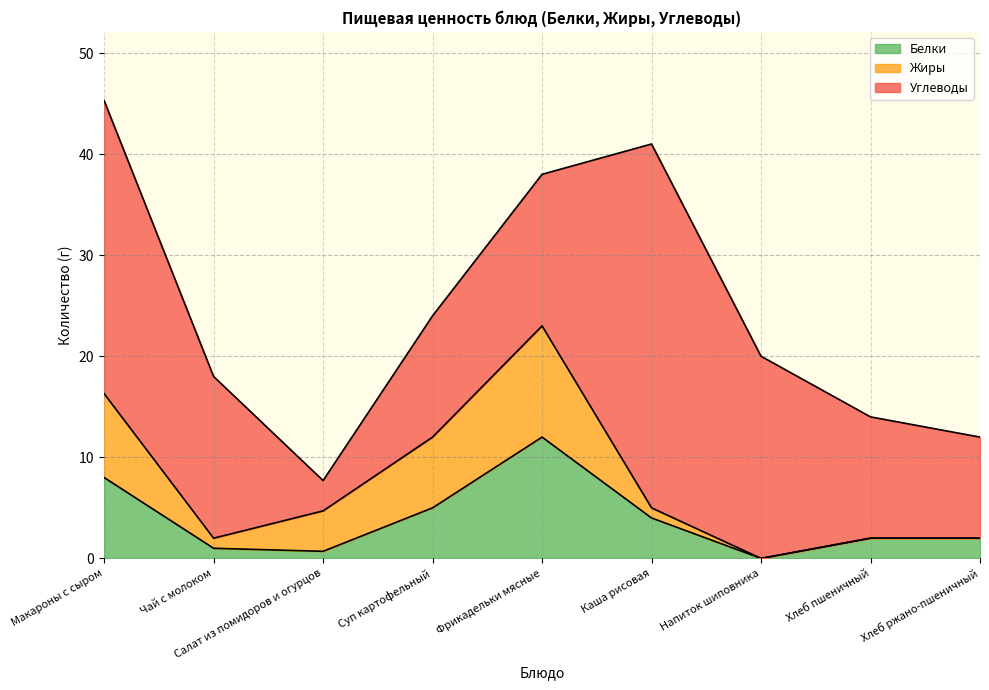

What is the difference between the highest and lowest values at Суп картофельный?

7.0